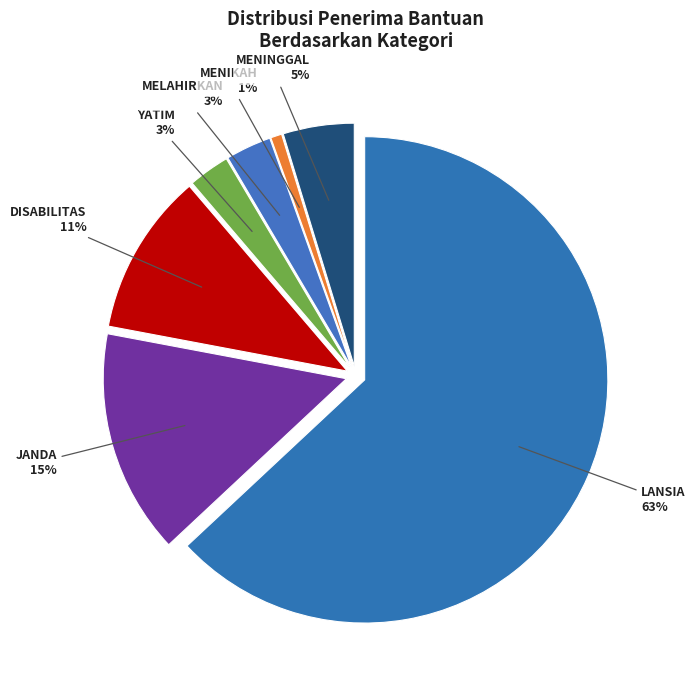

Which category has the smallest portion of the pie?

MENIKAH